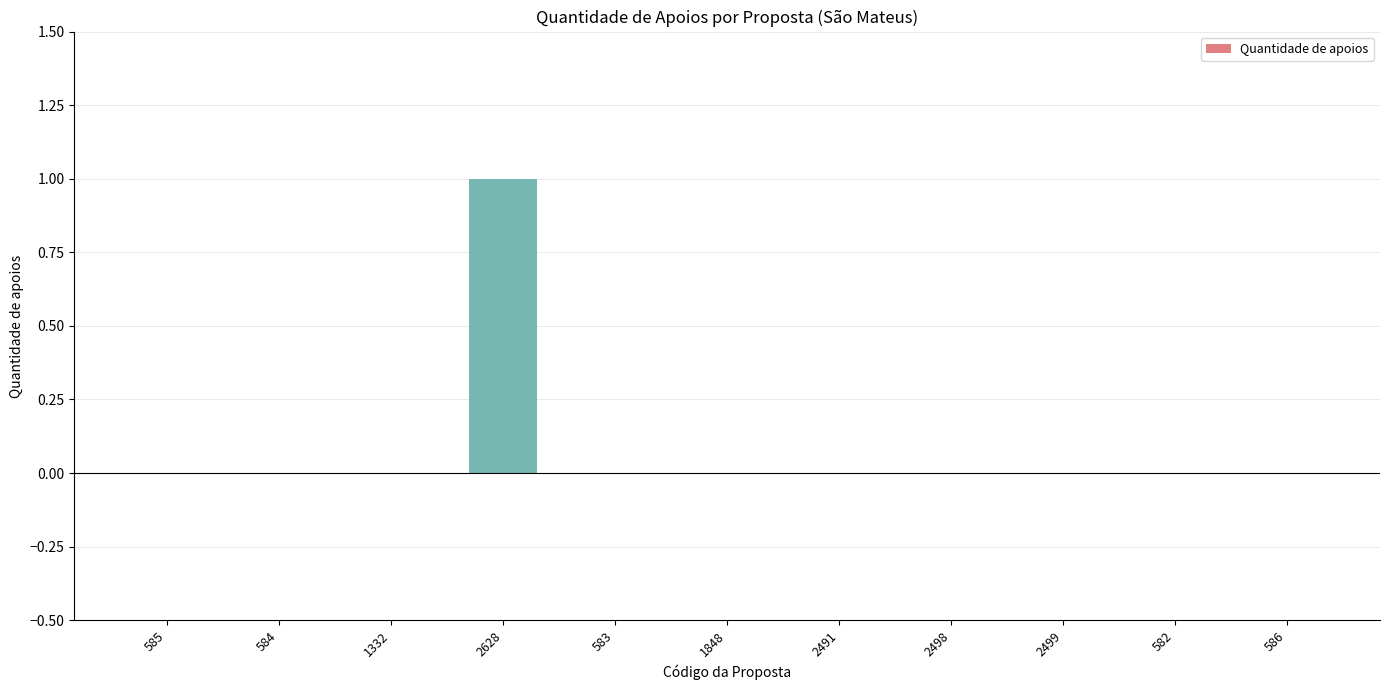

How many distinct data groups are displayed?

1